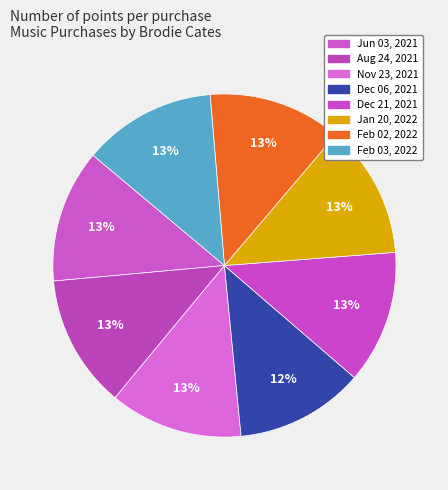

Which category has the biggest portion of the pie?

Jun 03, 2021